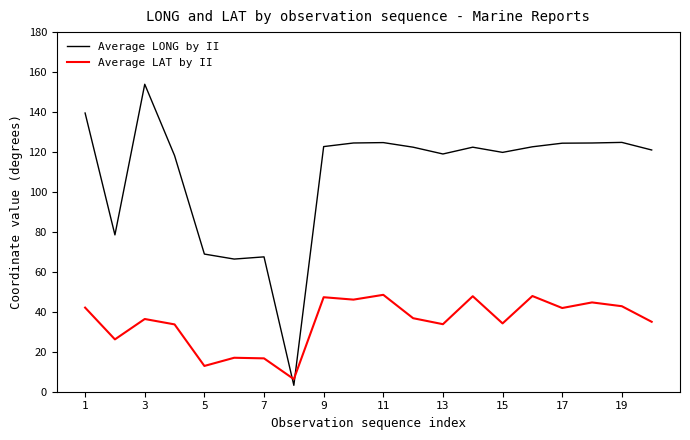

Which series has the largest range (max minus min)?

Average LONG by II